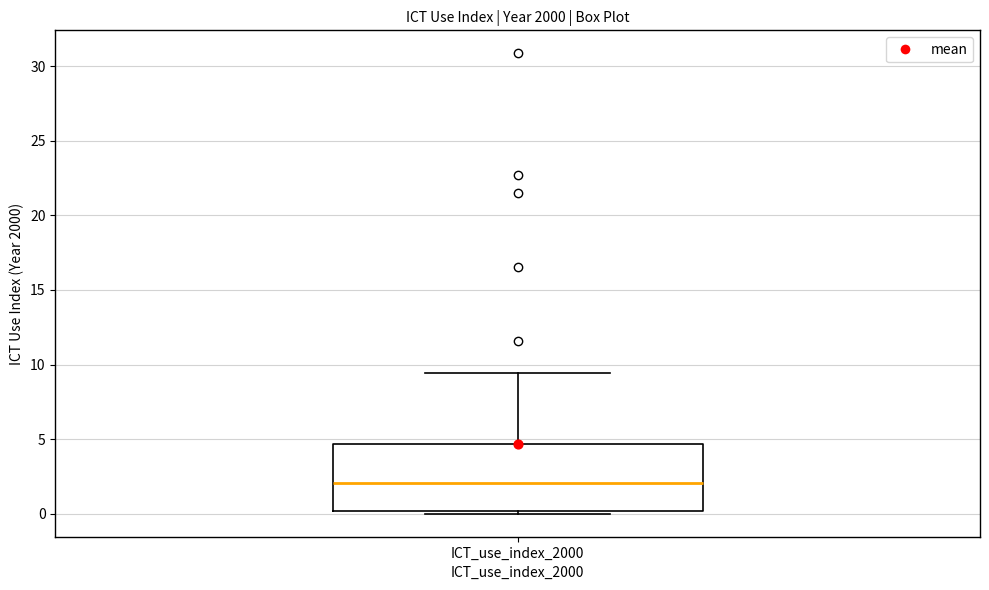

Transcribe this box plot: give where the median line is, the range the box spans, and where the two whiskers end, as read against the y-axis. The values are not printed on the chart, so give them approximately, as read against the axis.

median 2.0, box 0.0 to 4.5, whiskers 0.0 (just below the box's lower edge) to 9.5